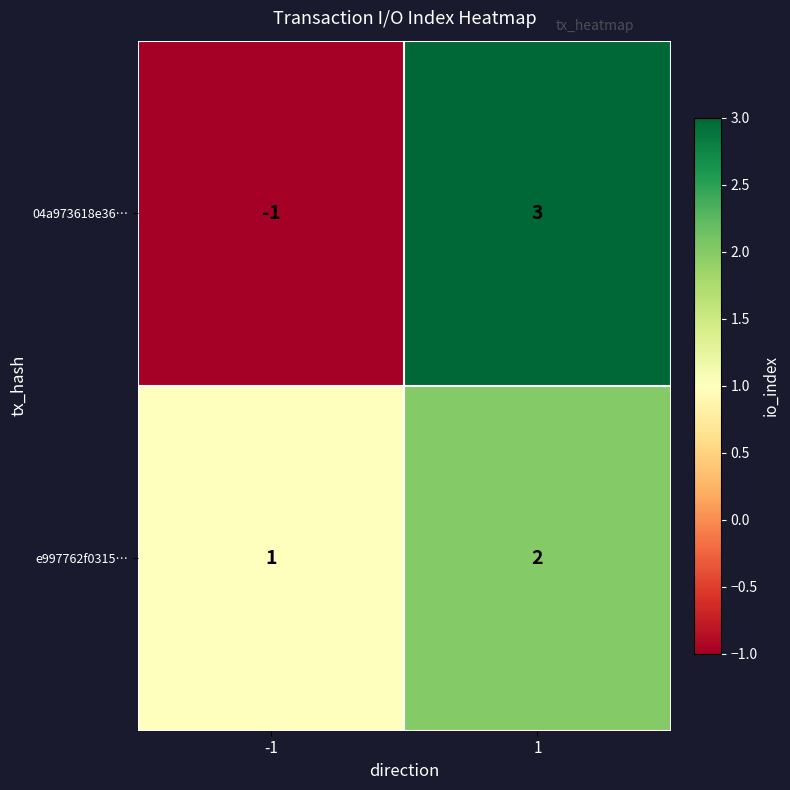

Is the value of 04a973618e36… at 1 greater than the value of e997762f0315… at 1?

Yes